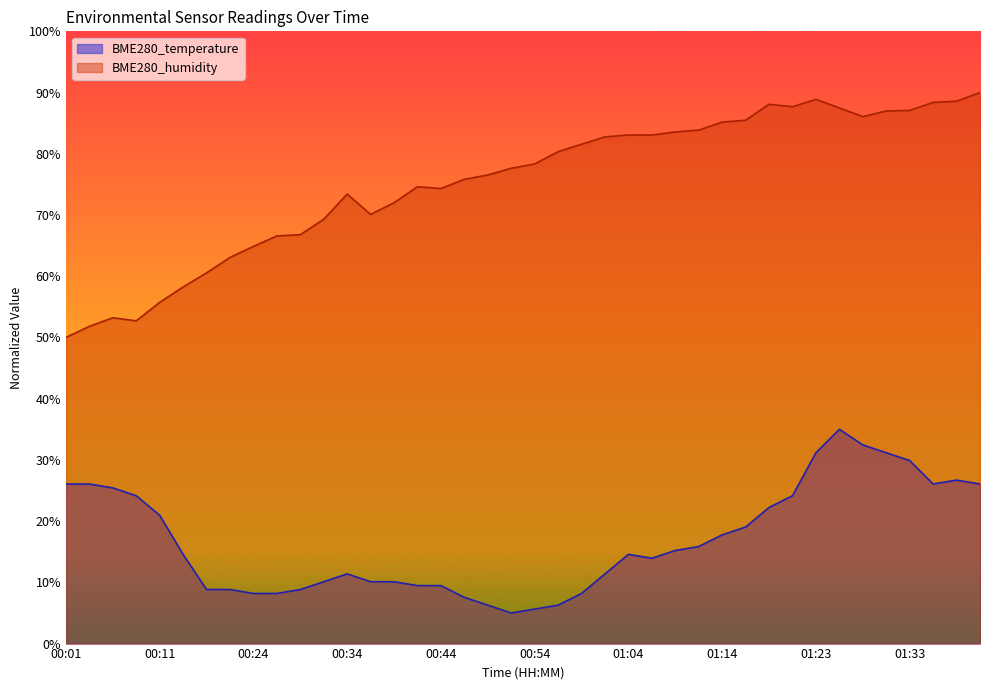

True or false: BME280_humidity and BME280_temperature cross at least once.

False